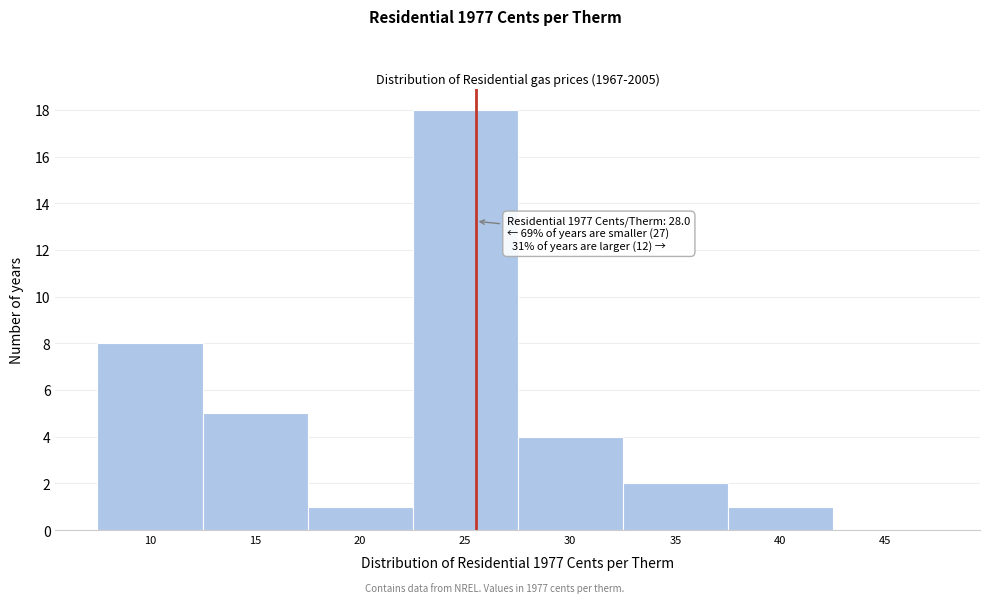

Reading right to left, transcribe all the data shown in this chart.

45=0	40=1	35=2	30=4	25=18	20=1	15=5	10=8